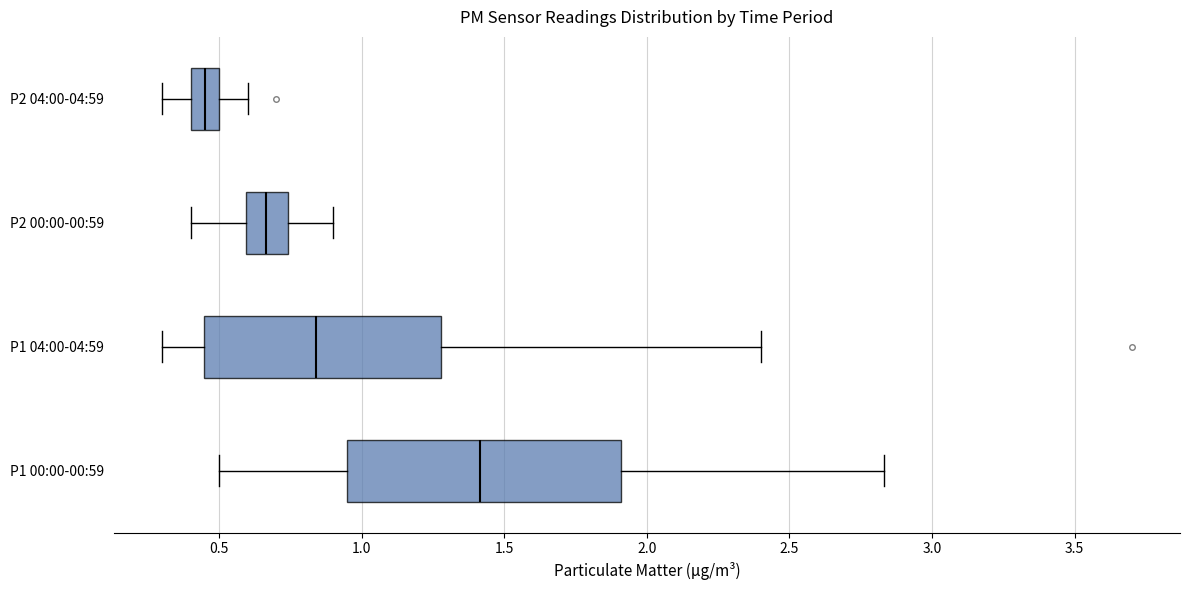

Which box is the widest, from its left edge to its right edge?

P1 00:00-00:59